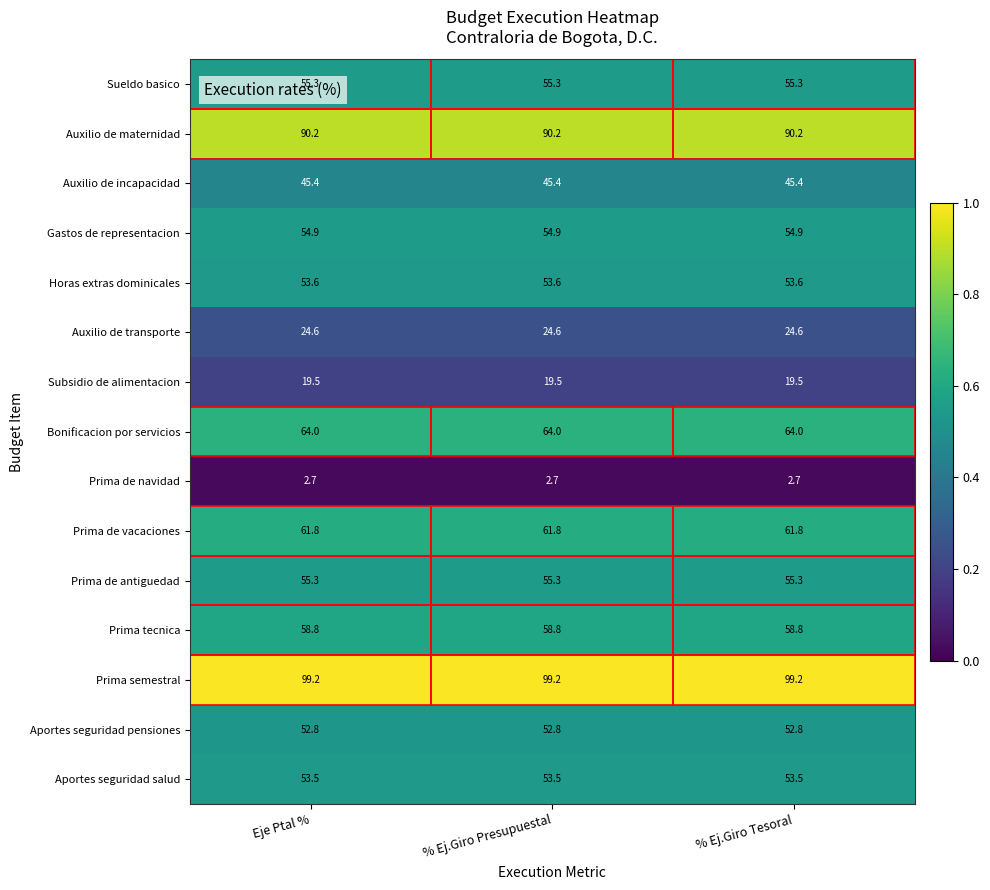

Which series has the largest total across all categories?

Prima semestral